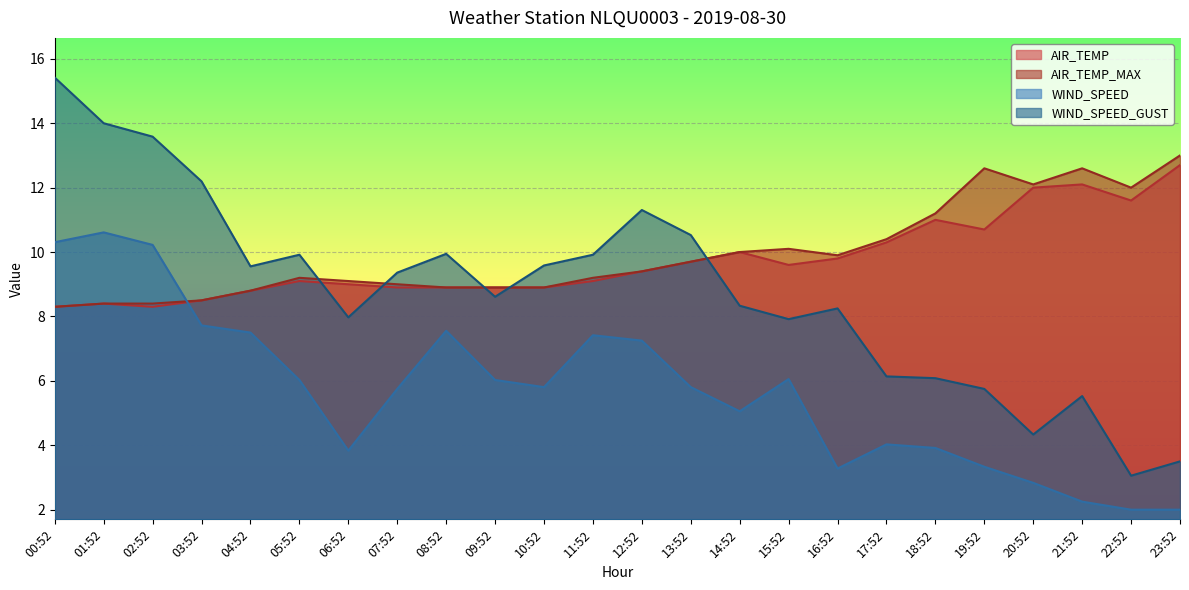

The value of WIND_SPEED_GUST at 19:52 is 5.8. True or false?

True